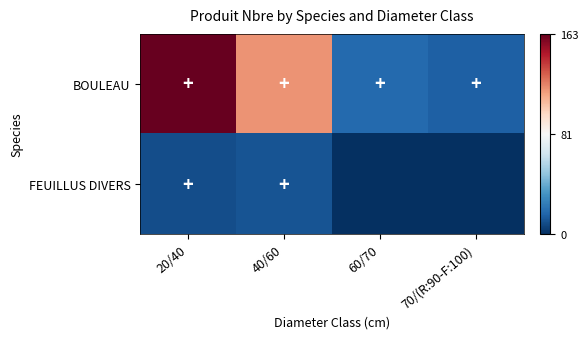

Reading left to right, transcribe all the data shown in this chart.

BOULEAU: 20/40=1.0	40/60=0.7	60/70=0.1	70/(R:90-F:100)=0.1
FEUILLUS DIVERS: 20/40=0.1	40/60=0.1	60/70=0.0	70/(R:90-F:100)=0.0